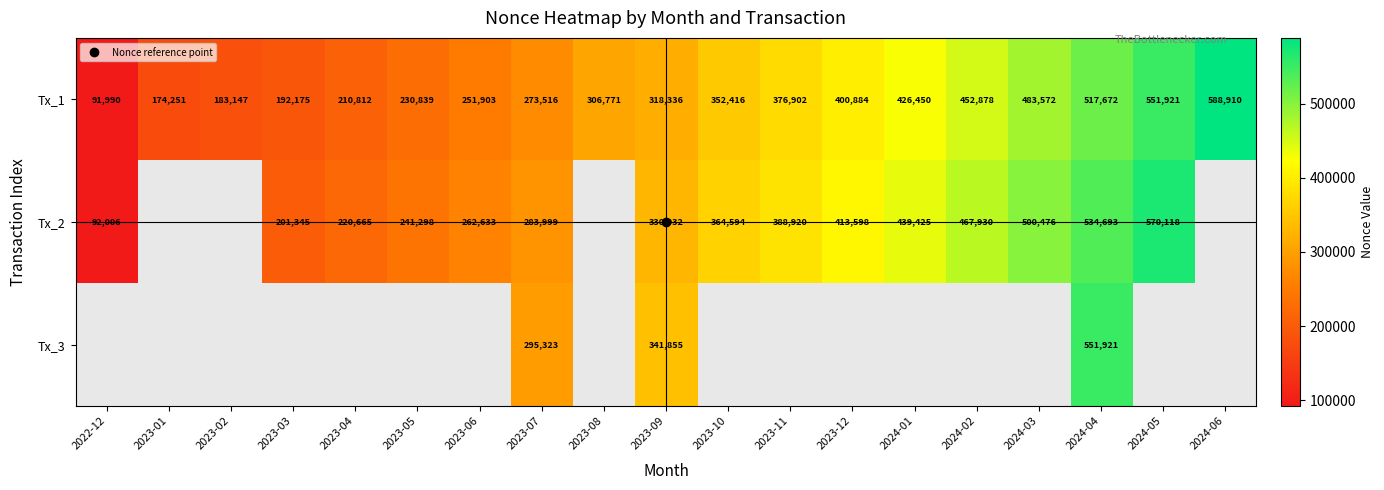

What is the maximum value shown in the chart?

588910.0